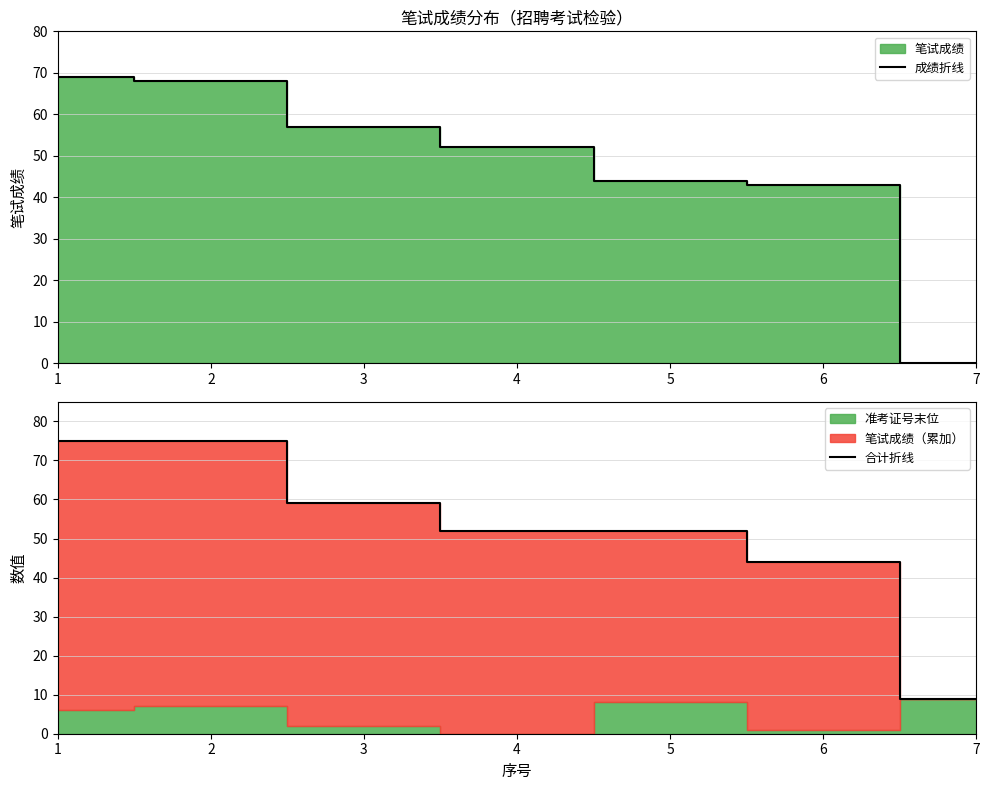

Is the value of 合计折线 at 3 greater than the value of 成绩折线 at 1?

No